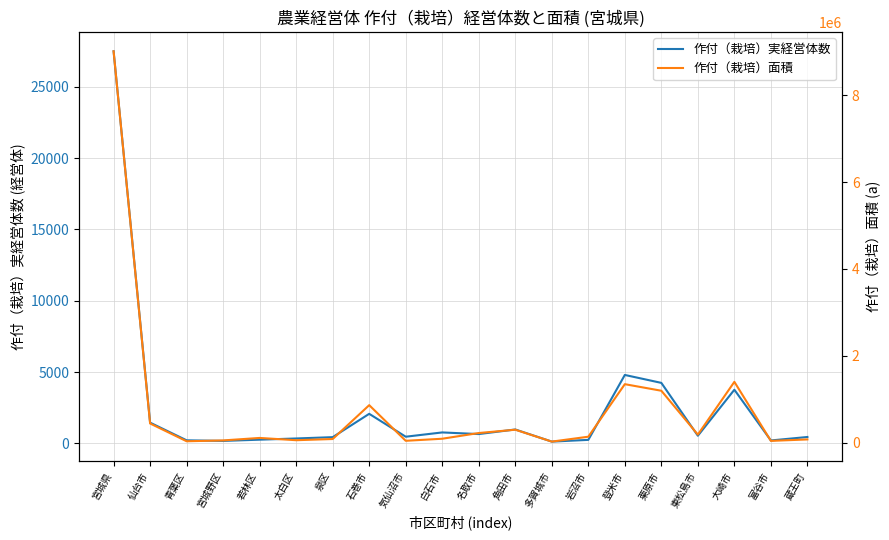

Is this an area chart (filled region under the line)?

No